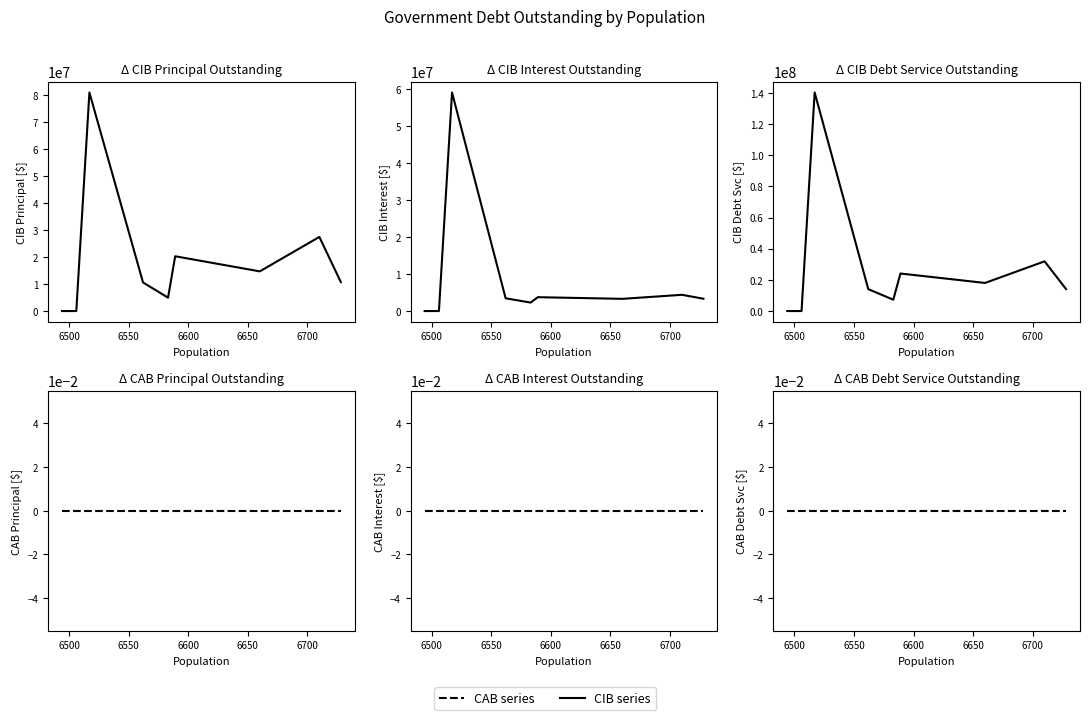

How many lines are shown in the chart?

2